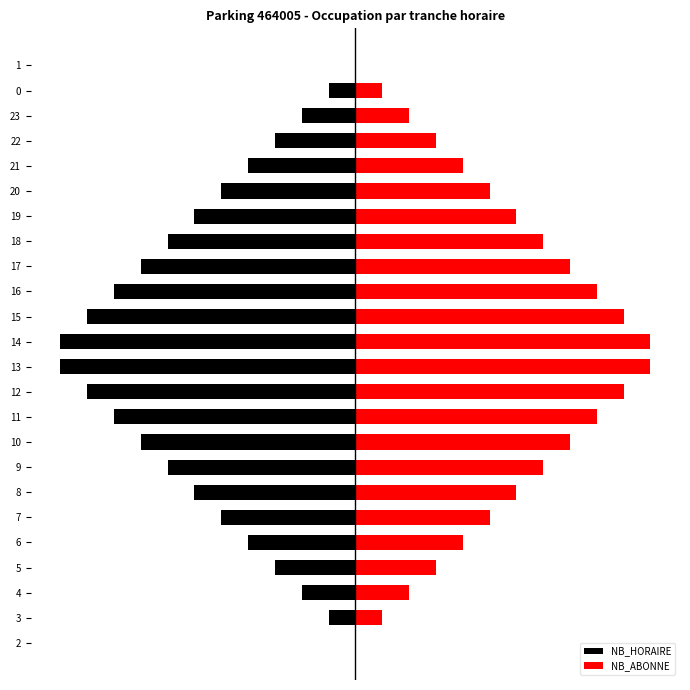

What is the maximum value for NB_ABONNE?

100.0